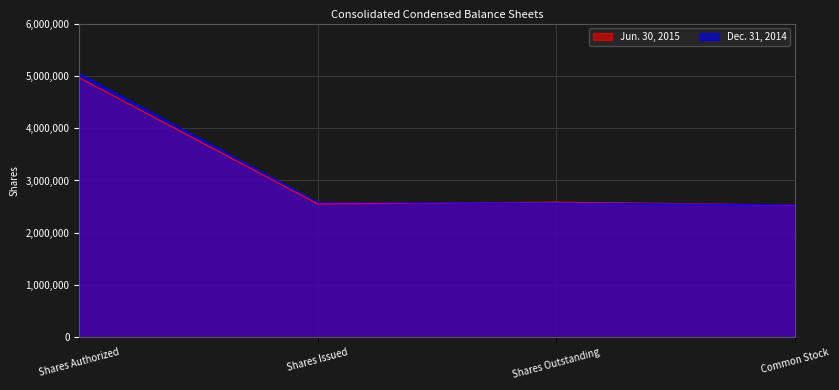

At which label does Jun. 30, 2015 first exceed 2580563?

Shares Authorized